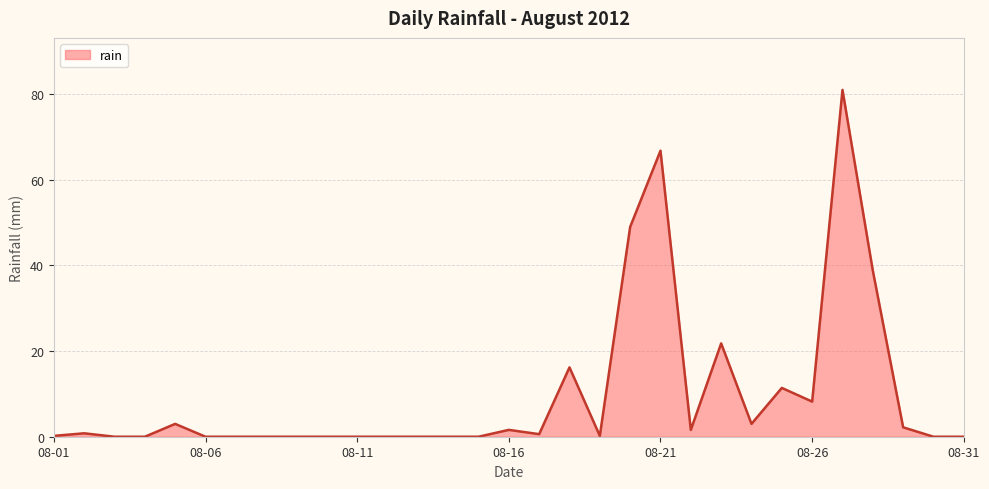

What is the difference between the maximum and minimum values?

81.0